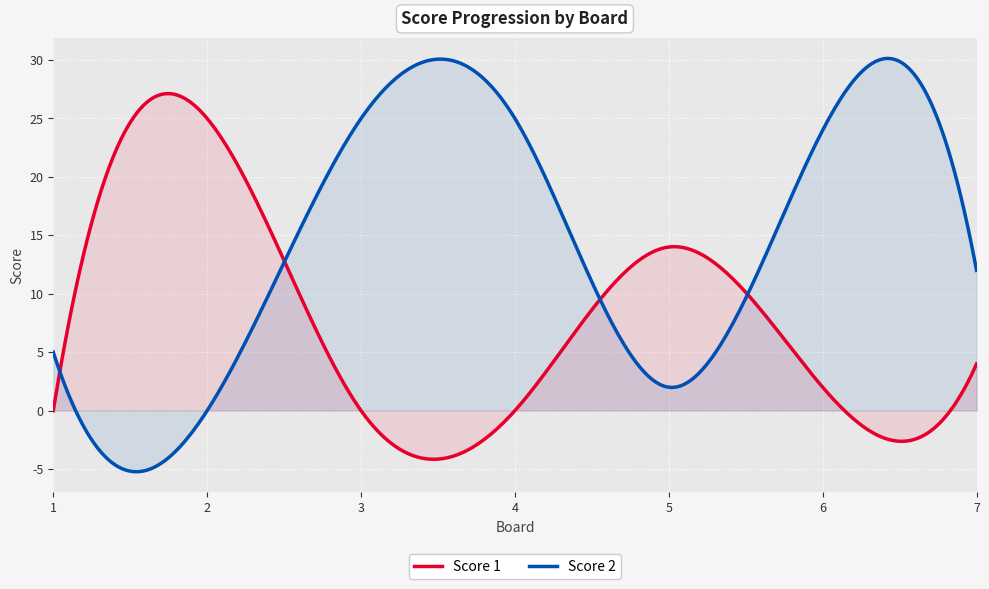

Where does the Score 2 series first go above 12?

3